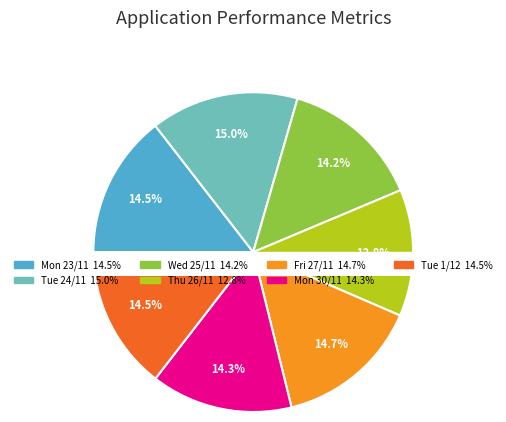

Which category has the smallest portion of the pie?

Thu 26/11